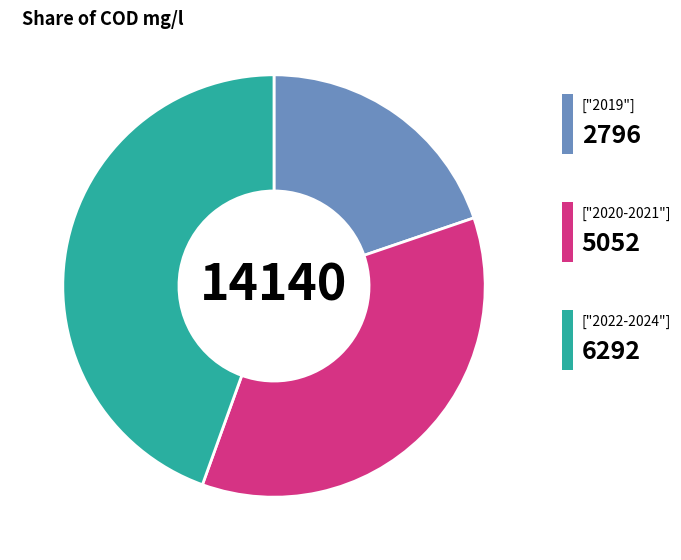

Is there a majority slice in this chart?

No